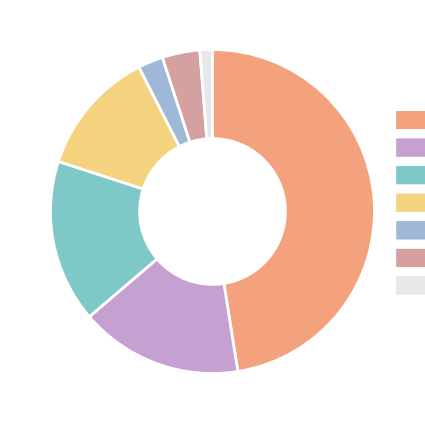

Which slice is the smallest?

二级药师